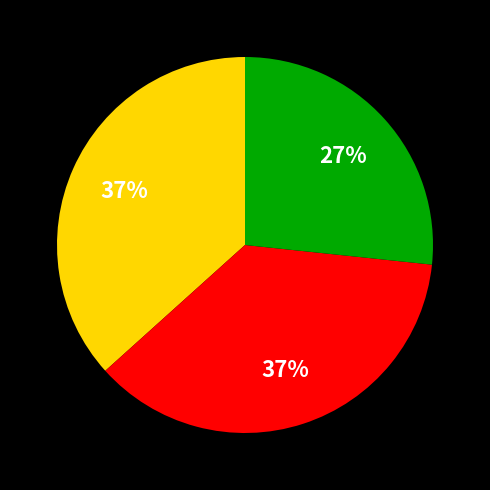

Is there any slice that represents more than half of the pie?

No